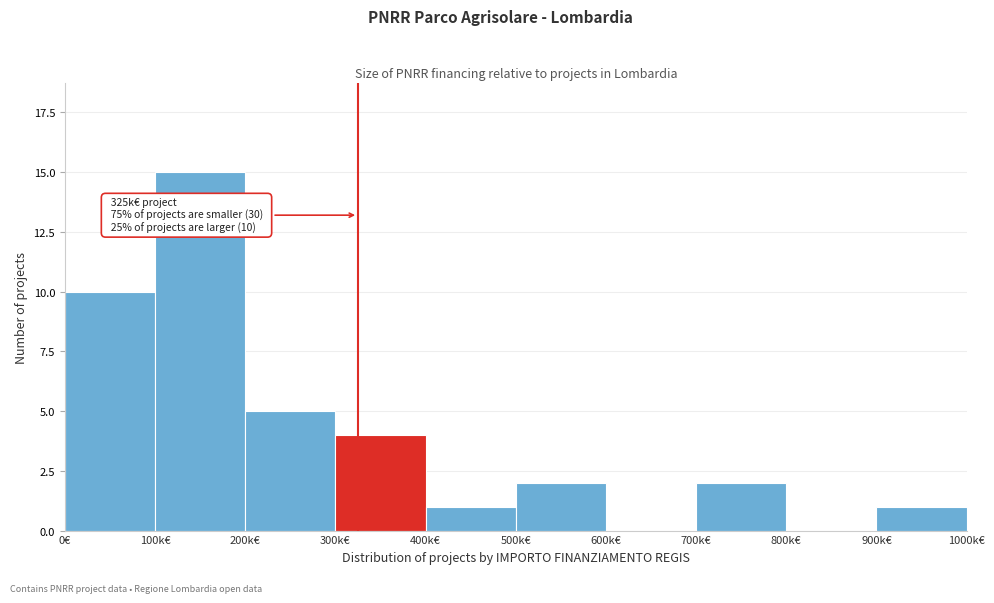

Reading left to right, list all the values displayed in this chart.

0€=10	100k€=15	200k€=5	300k€=4	400k€=1	500k€=2	600k€=0	700k€=2	800k€=0	900k€=1